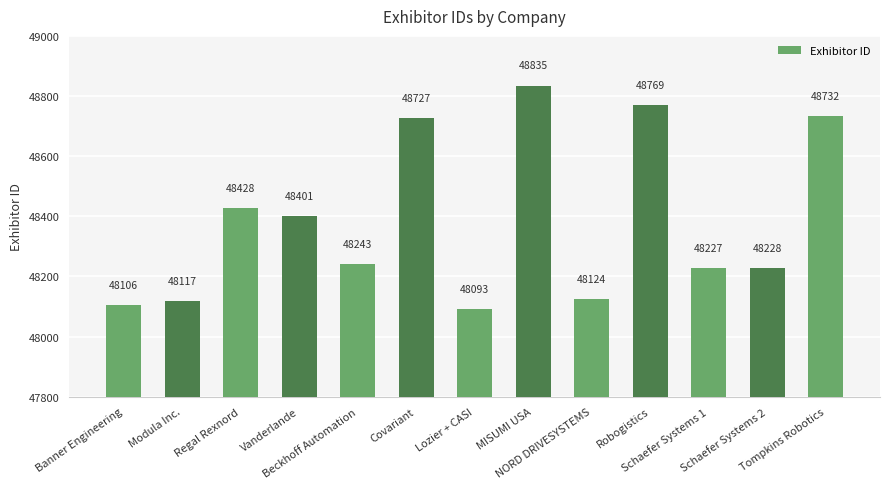

What is the ratio of the value at Regal Rexnord to the value at NORD DRIVESYSTEMS?

1.0